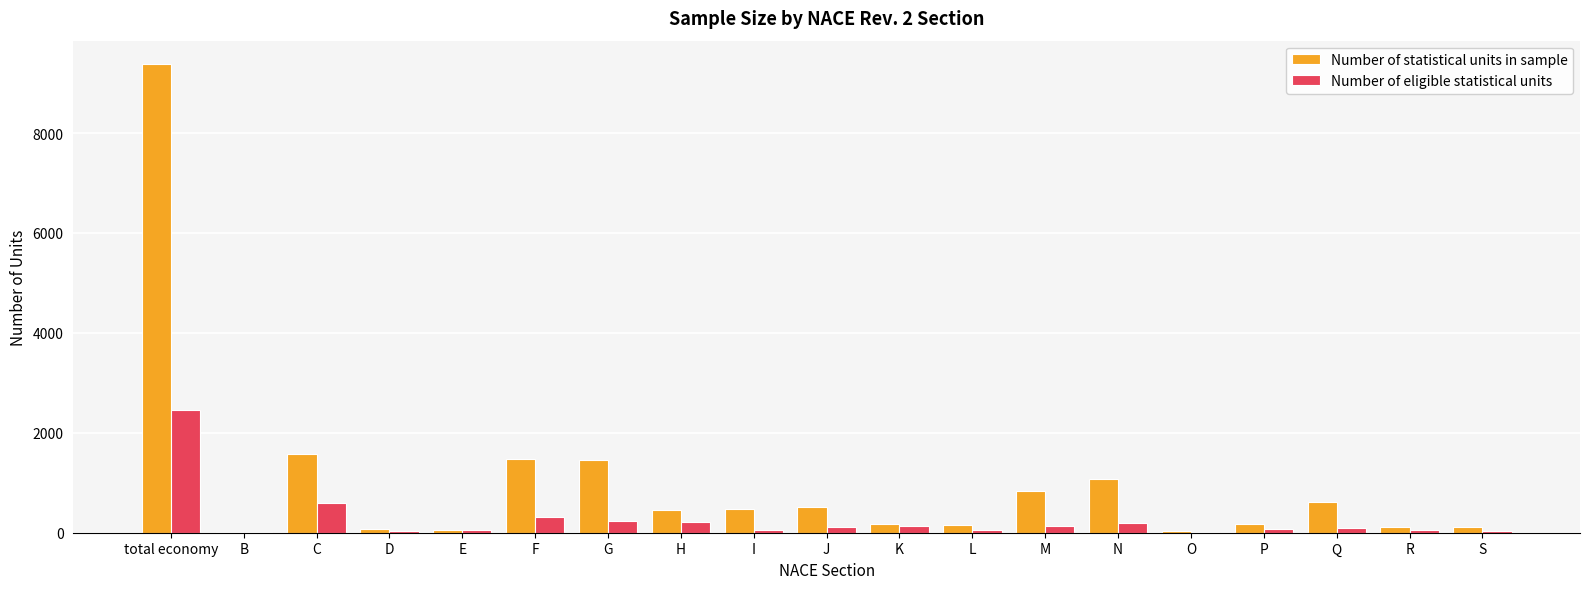

Which series has the largest total across all categories?

Number of statistical units in sample